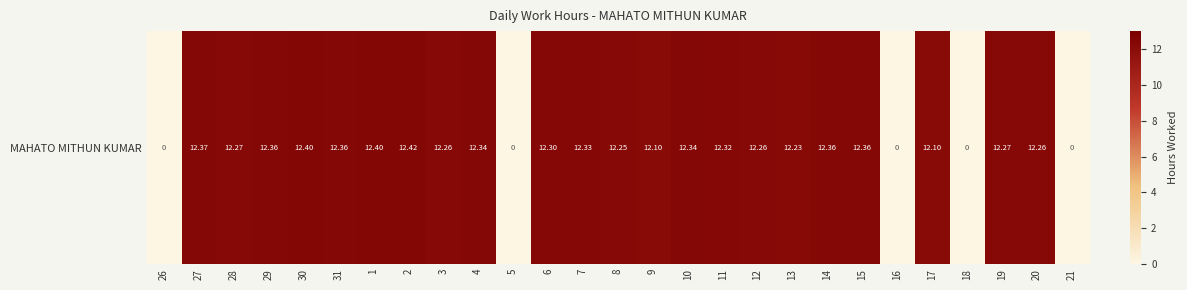

Between 16 and 10, which is larger?

10